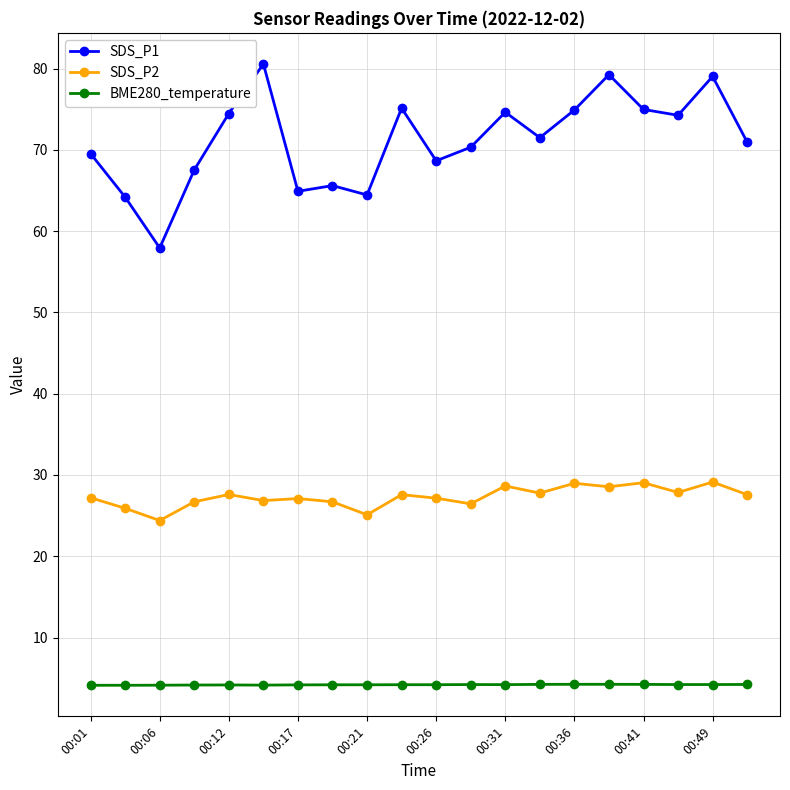

Which series has the largest range (max minus min)?

SDS_P1